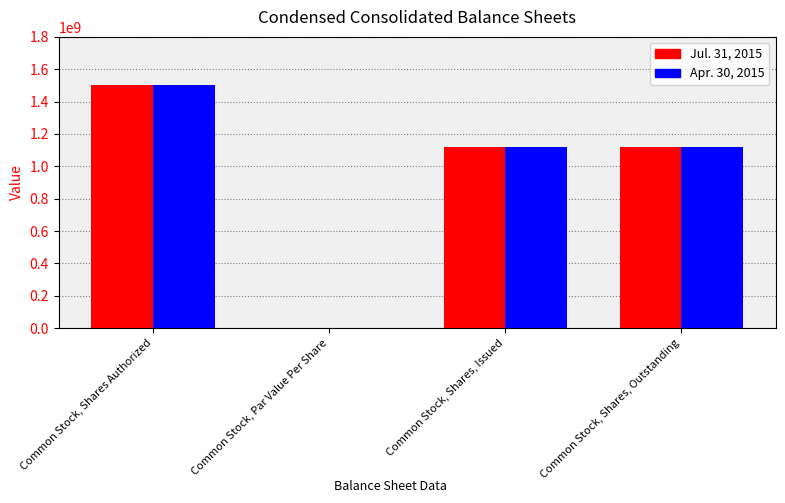

At which category does the chart reach its peak across all series?

Common Stock, Shares Authorized